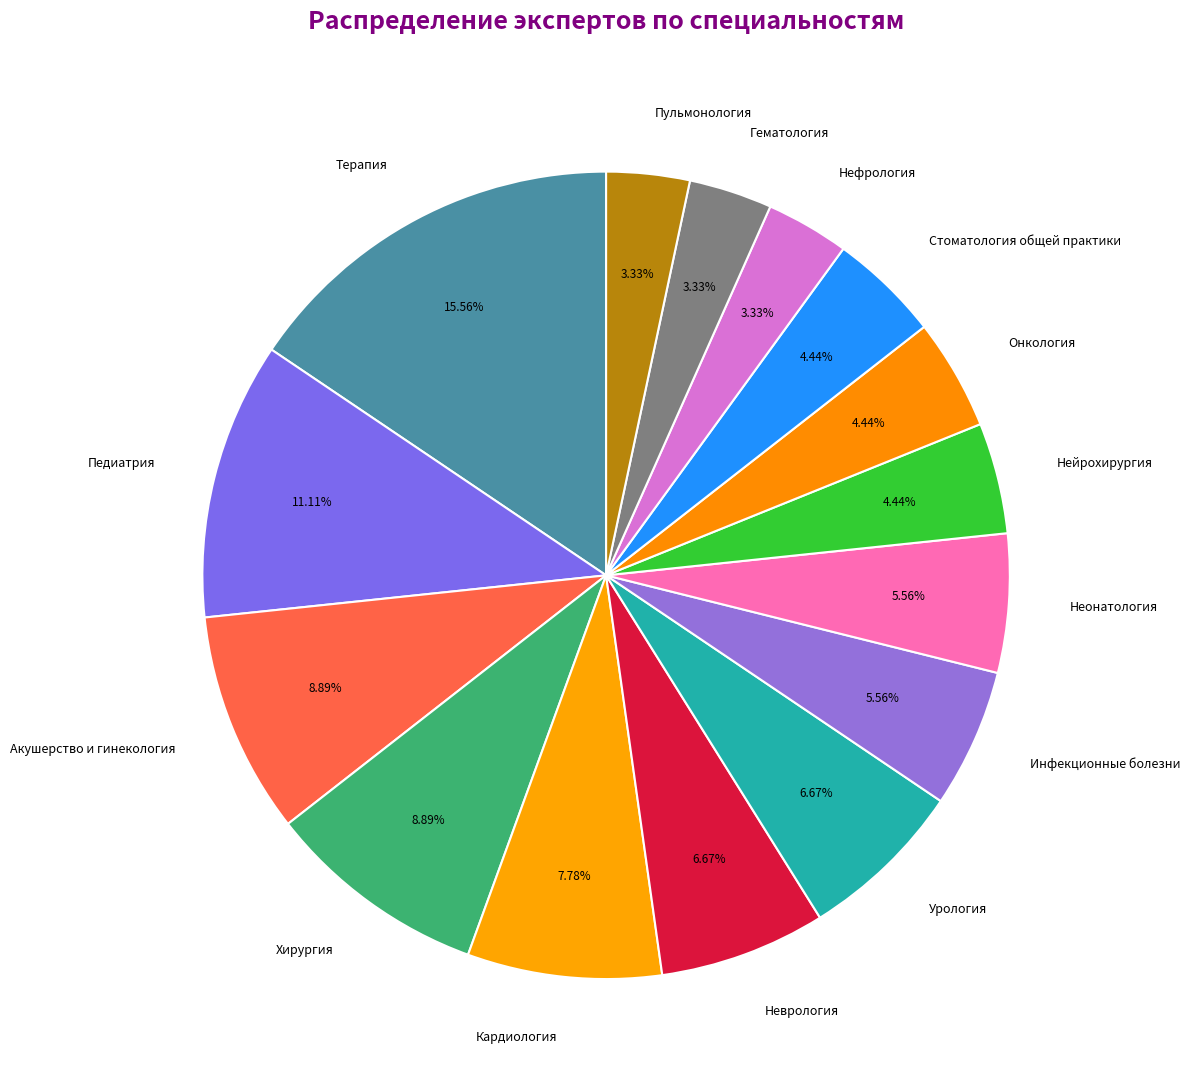

What percentage is the Онкология slice, to the nearest percent?

4%